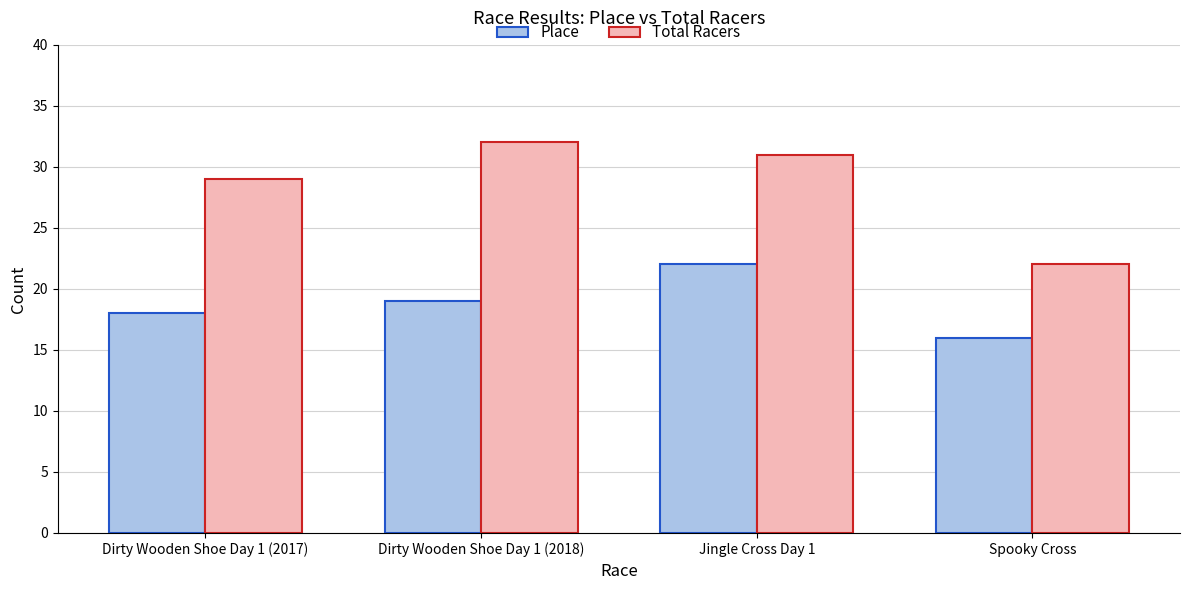

What is the sum of the Total Racers values at Dirty Wooden Shoe Day 1 (2018) and Dirty Wooden Shoe Day 1 (2017)?

61